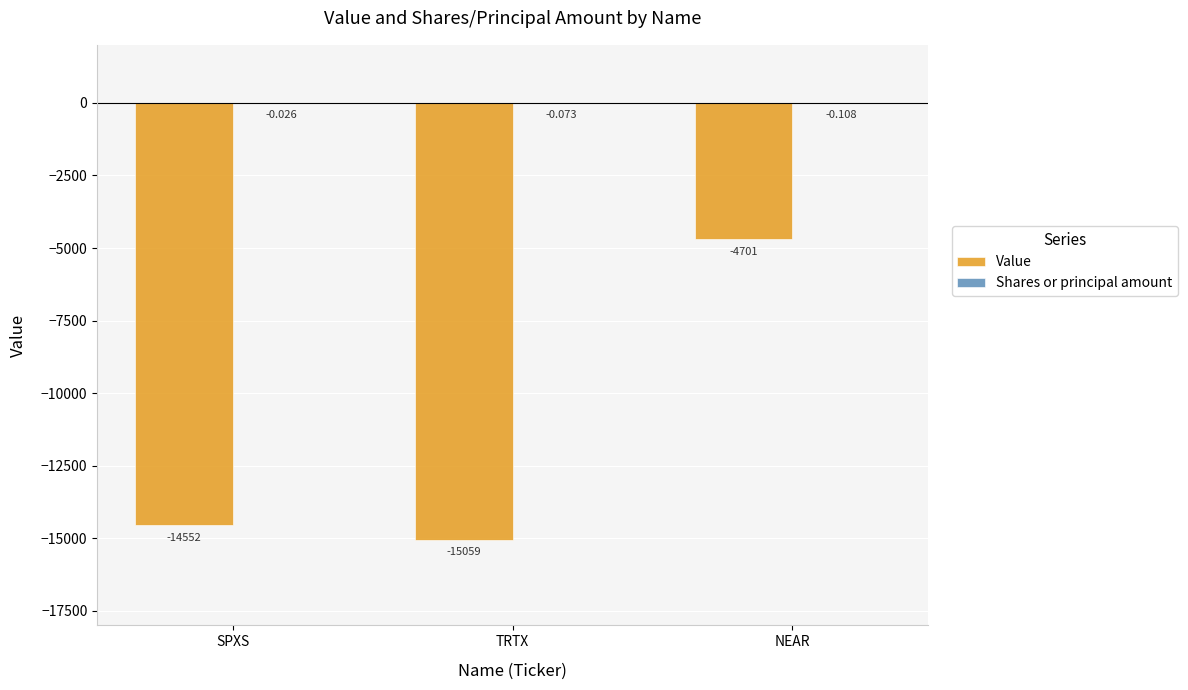

Where does the Value series first go above -14552?

NEAR